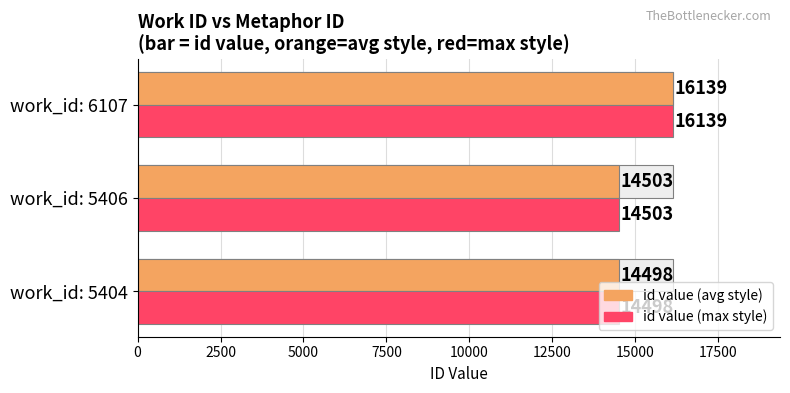

What is the minimum value shown in the chart?

14498